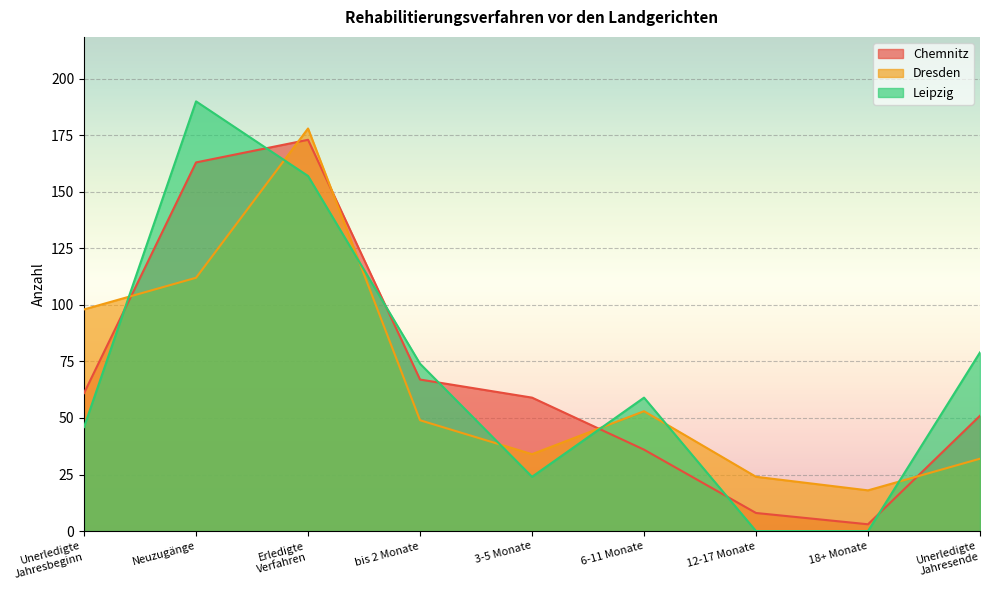

Count the number of categories in the chart.

9